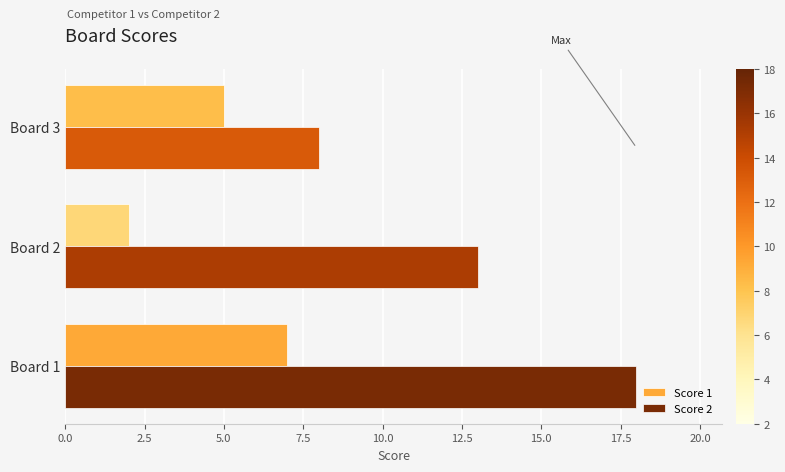

What are all the series names shown in the legend?

Score 1, Score 2